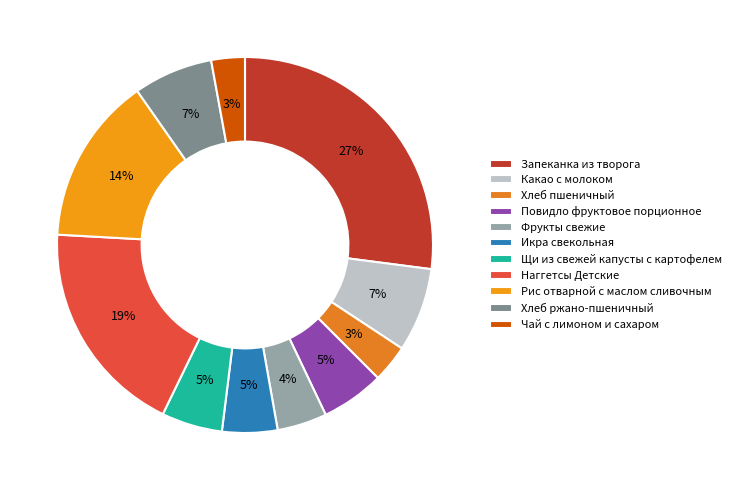

Does Наггетсы Детские represent more than half of the total?

No